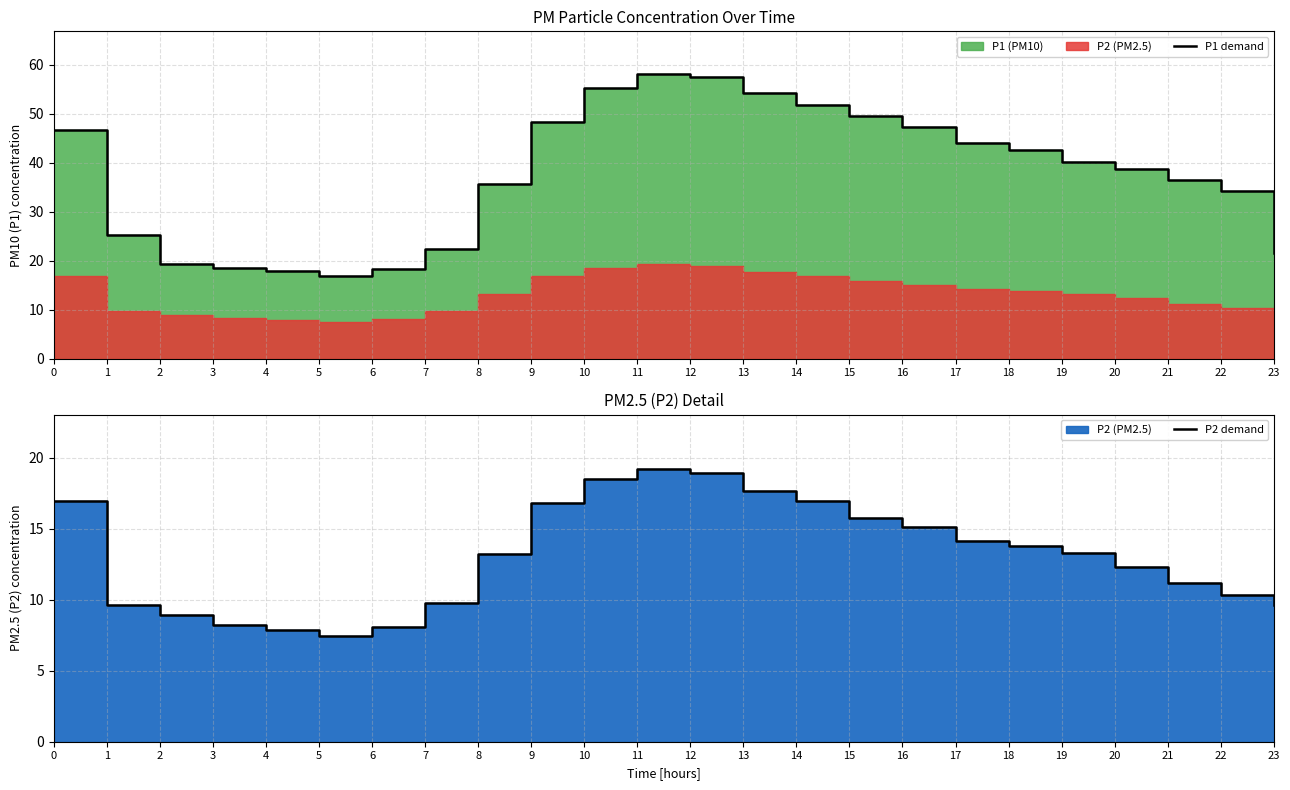

What is the value of the P2 demand point at the 9th from the left?

13.2